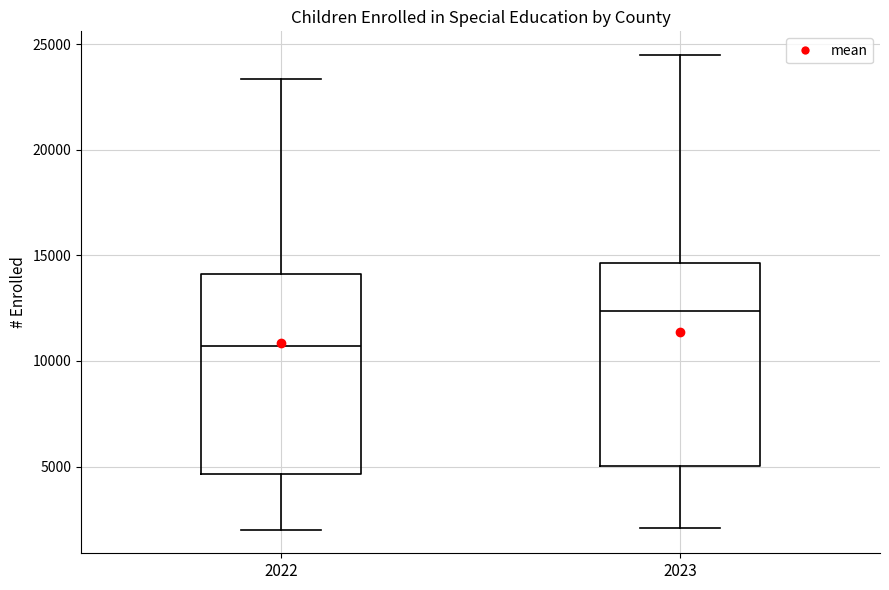

Reading left to right, transcribe this box plot: for each box, give where its median line is, the range the box spans, and where its two whiskers end, as read against the y-axis. The values are not printed on the chart, so give them approximately, as read against the axis.

2022: median 10500, box 4500 to 14000, whiskers 2000 to 23500
2023: median 12500, box 5000 to 14500, whiskers 2000 to 24500